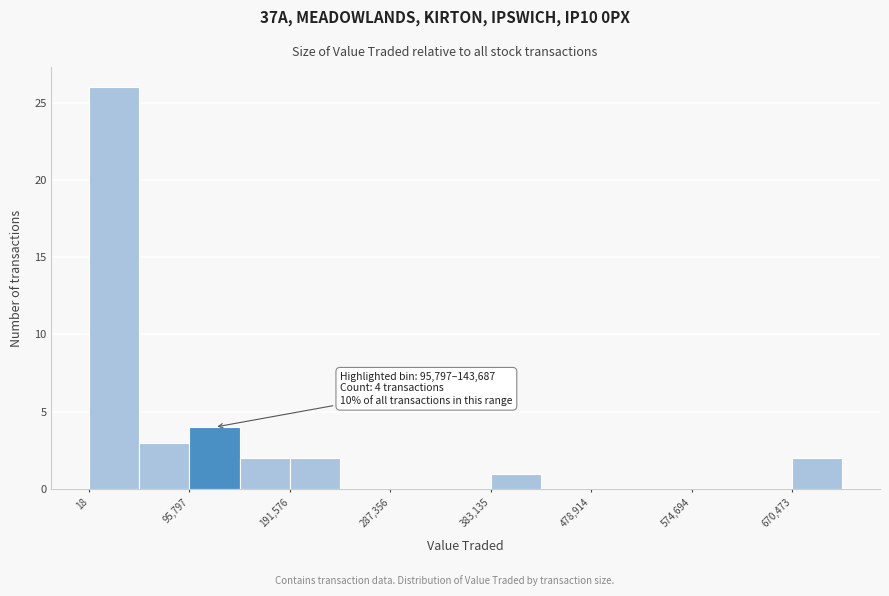

Which range on the x-axis has the tallest bar?

0 to 50000